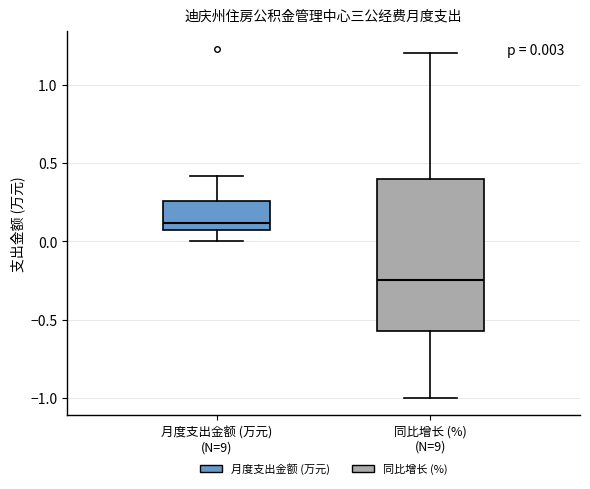

Which box is the tallest, from its lower edge to its upper edge?

同比增长 (%) (N=9)